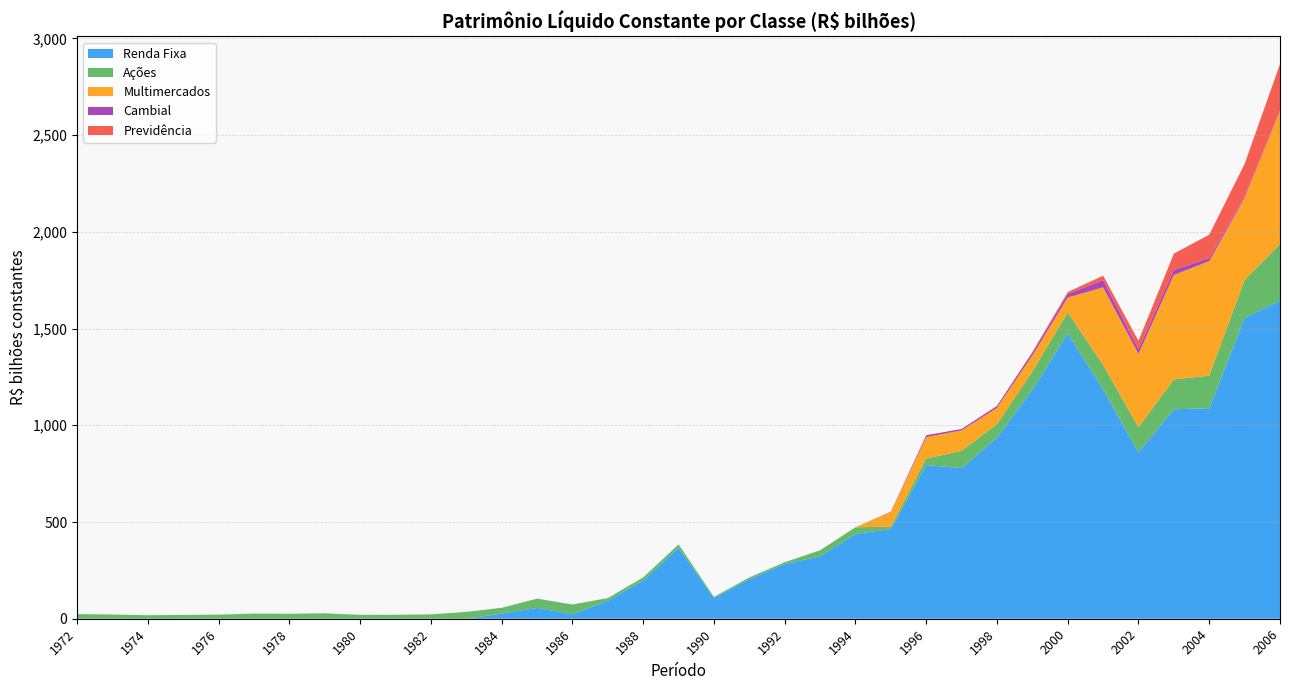

At which category is the sum across all series the highest?

2006